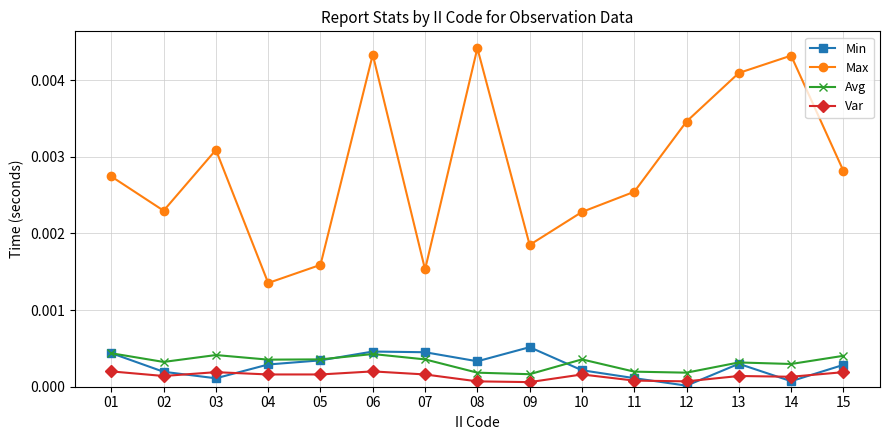

Which series ends up on top after the final intersection of Min and Avg?

Avg